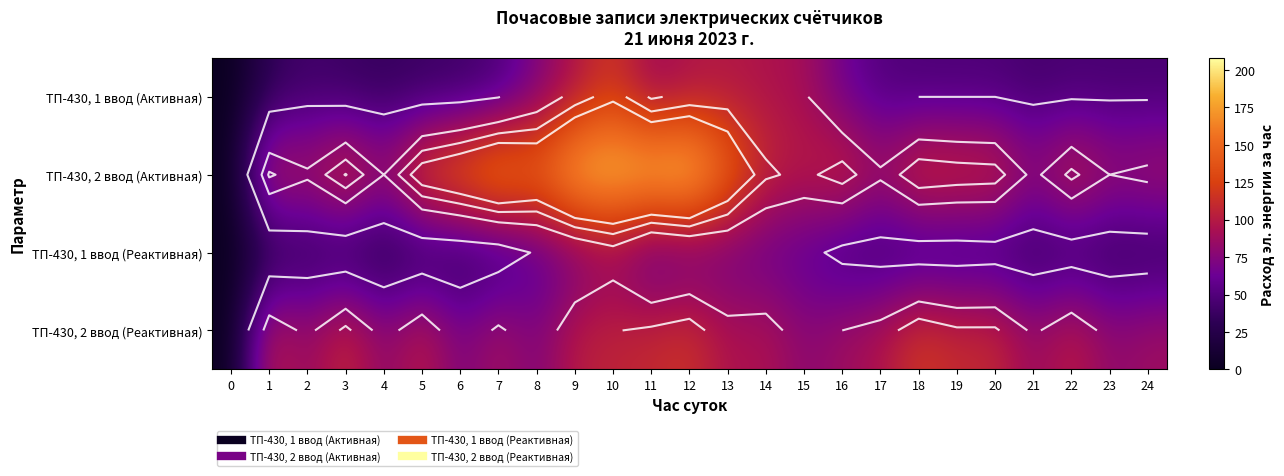

What is the maximum value shown in the chart?

208